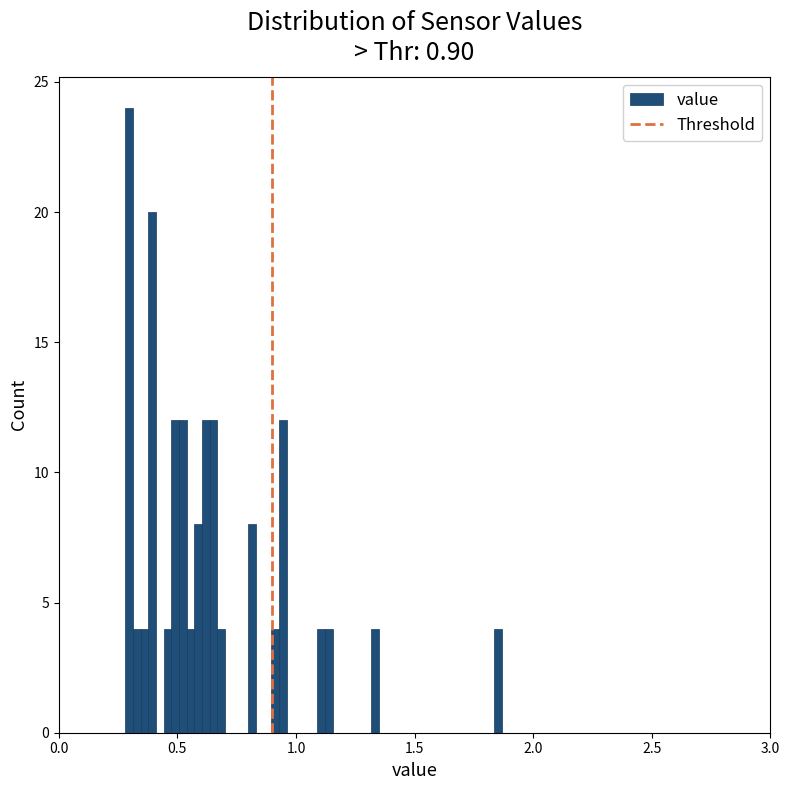

Read against the x-axis, roughly where is the centre of the tallest bar?

0.30